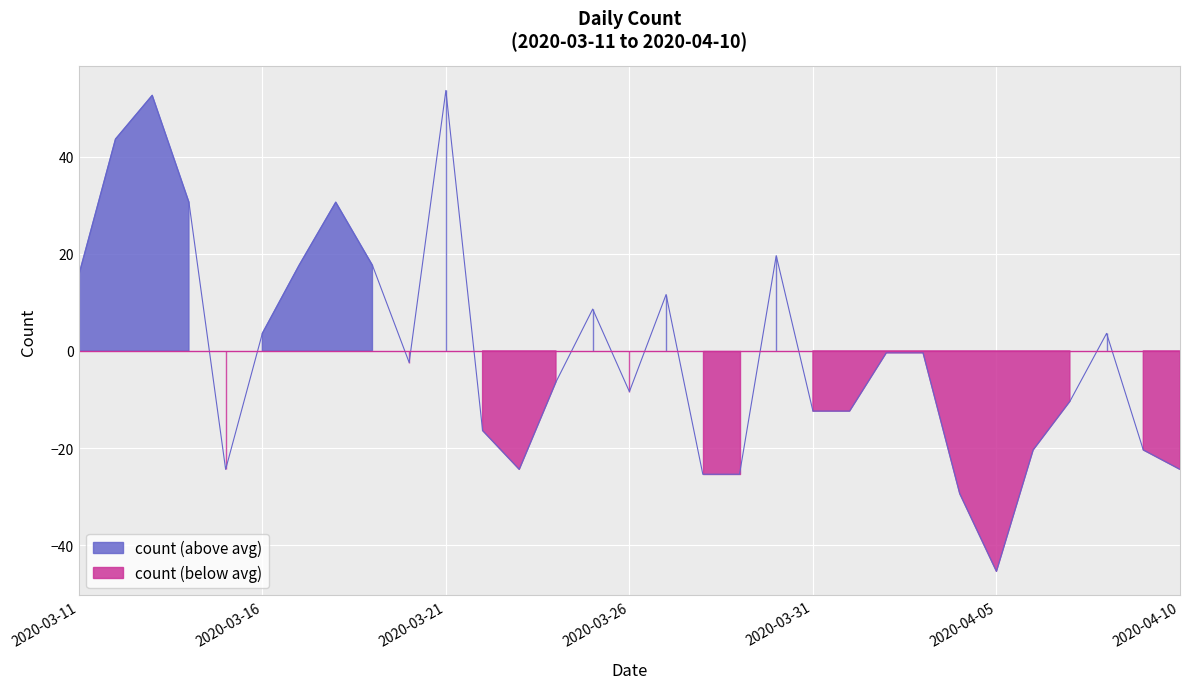

What is the label of the 25th point from the left?

2020-04-04